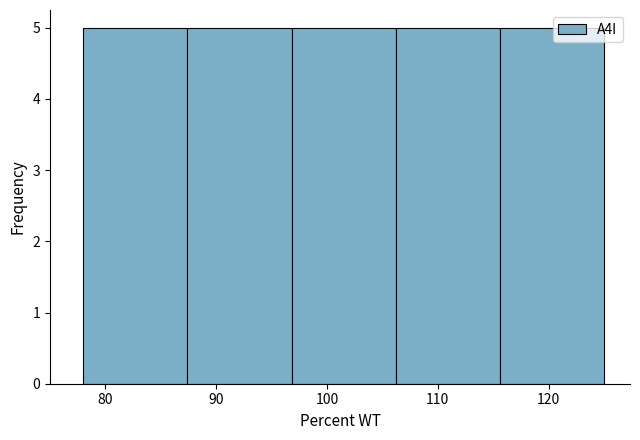

How tall is the bar that spans 96.8 to 106.2 on the x-axis? Neither the bar edges nor the heights are printed on the chart, so give them approximately, as read against the axes.

5